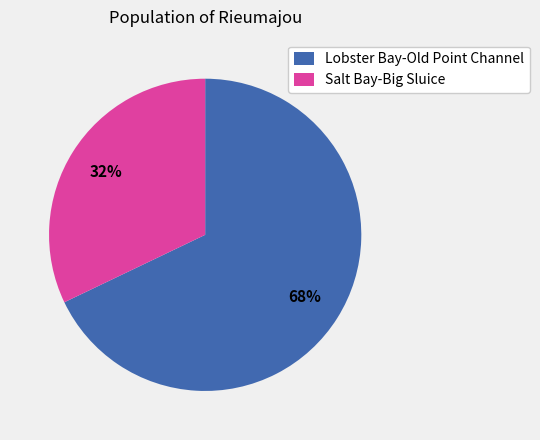

Which has a higher value, Salt Bay-Big Sluice or Lobster Bay-Old Point Channel?

Lobster Bay-Old Point Channel